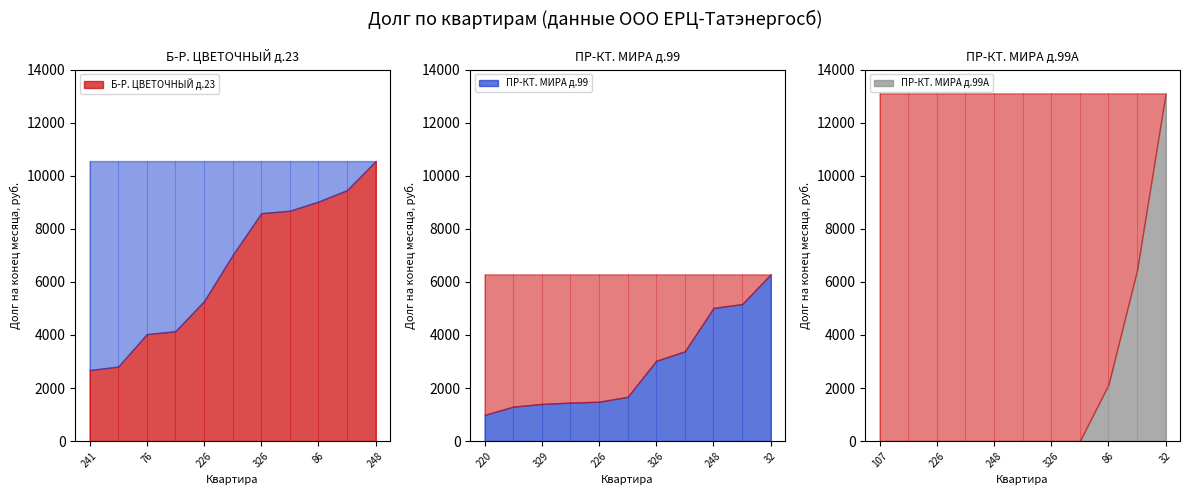

At which label does Б-Р. ЦВЕТОЧНЫЙ д.23 reach its peak?

248